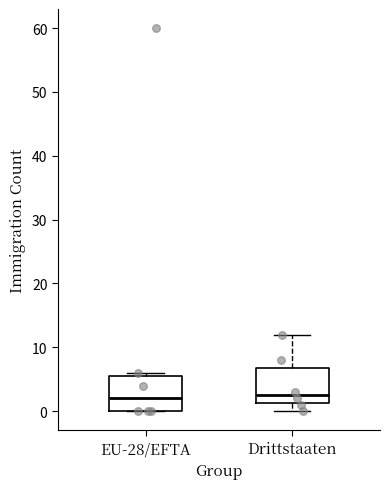

Reading left to right, read every box against the y-axis: the position of its median line, the range the box covers, and the ends of its whiskers. The values are not printed on the chart, so give them approximately, as read against the axis.

EU-28/EFTA: median 2, box 0 to 6, whiskers 0 to 6 (just above the box's upper edge)
Drittstaaten: median 3, box 1 to 7, whiskers 0 to 12